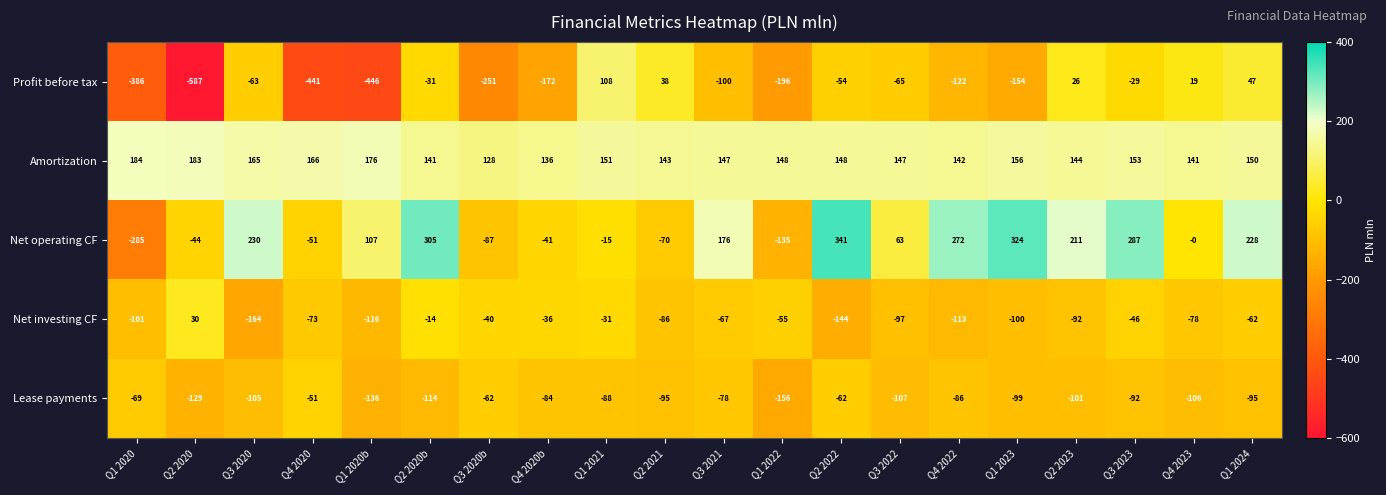

Count the number of data series in this chart.

5